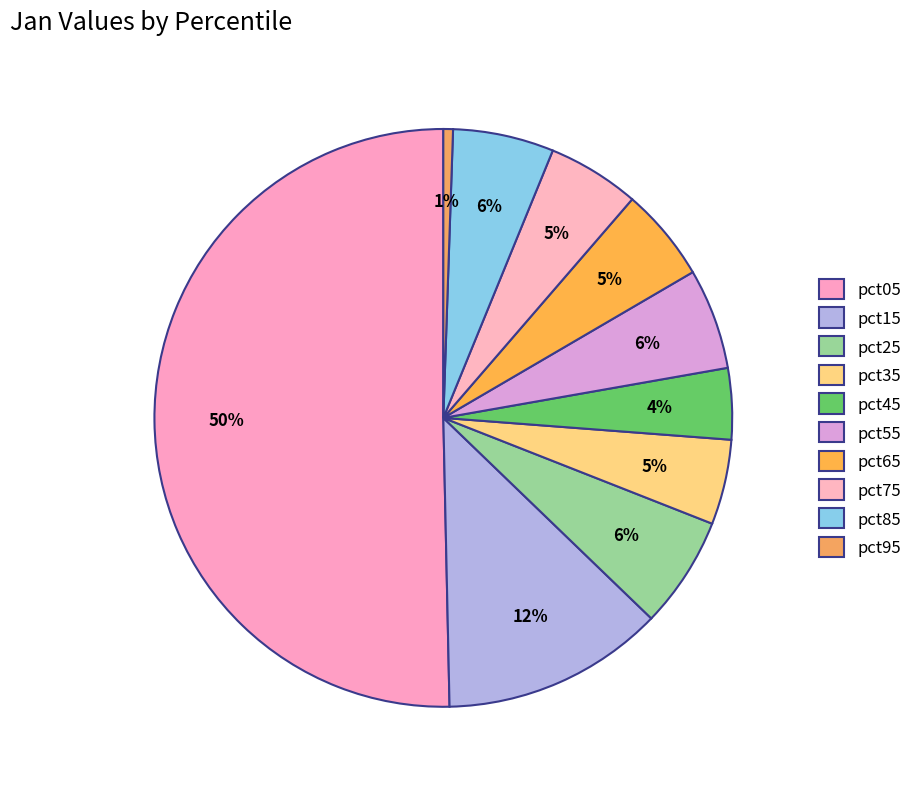

How many segments does this pie chart have?

10